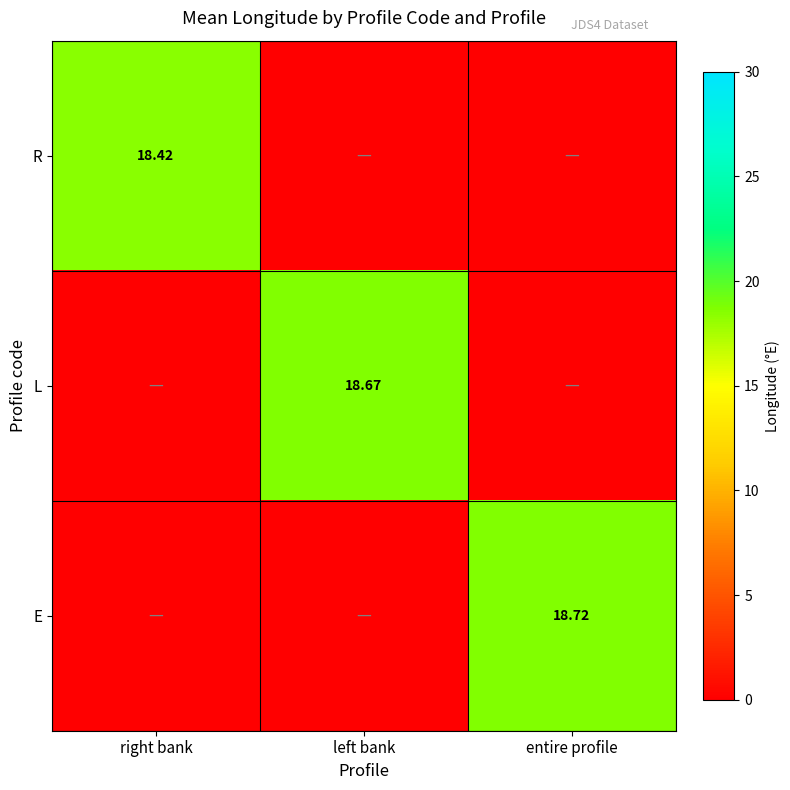

At which category is the sum across all series the highest?

entire profile